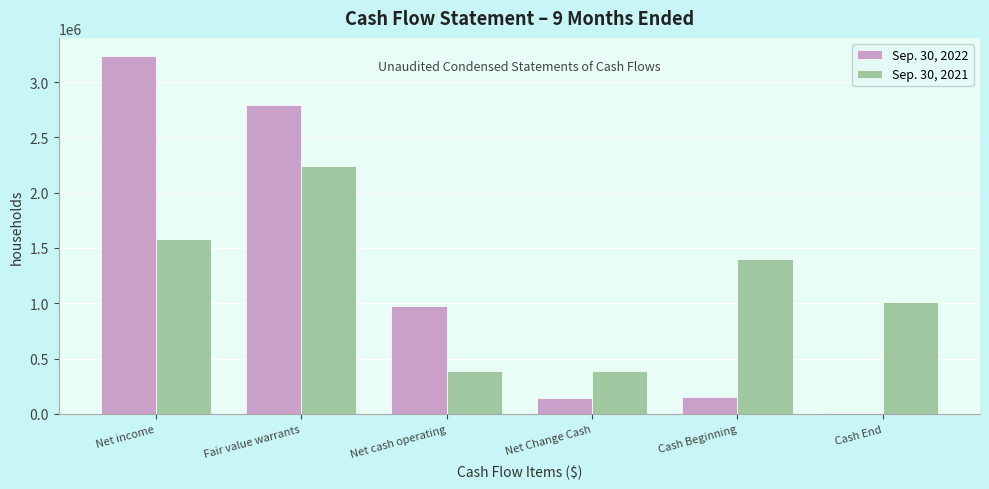

What is the total value across all series at Net cash operating?

1361924